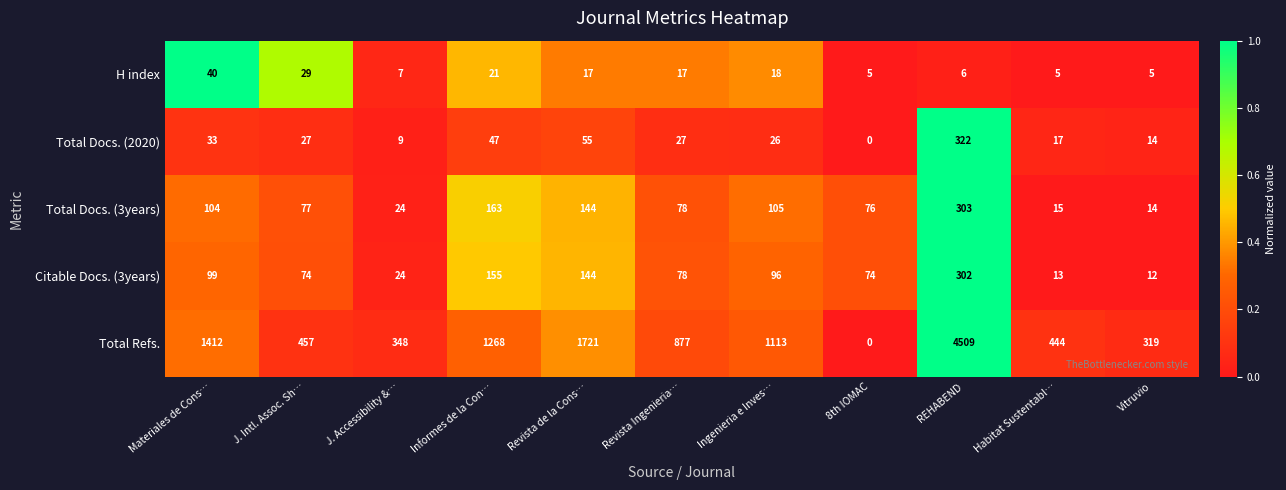

What is the difference between the maximum and minimum values in the H index series?

35